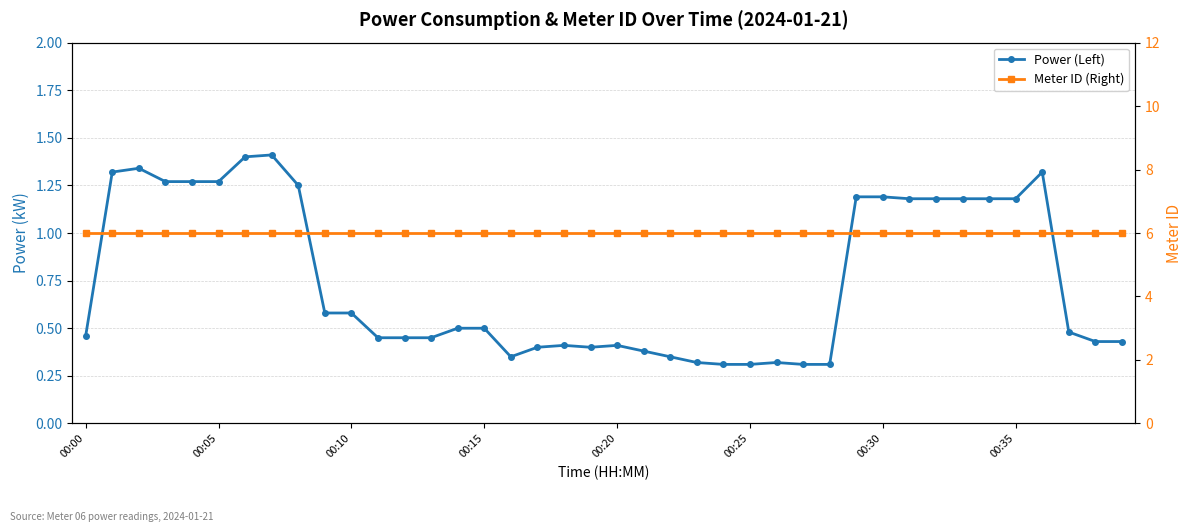

Is it true that Meter ID (Right) equals 6.0 at 37?

True